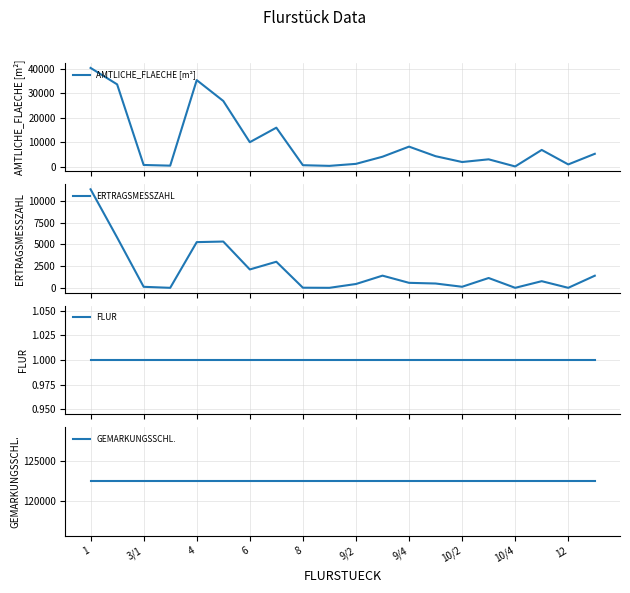

True or false: AMTLICHE_FLAECHE [m²] and GEMARKUNGSSCHL. intersect in this chart.

False